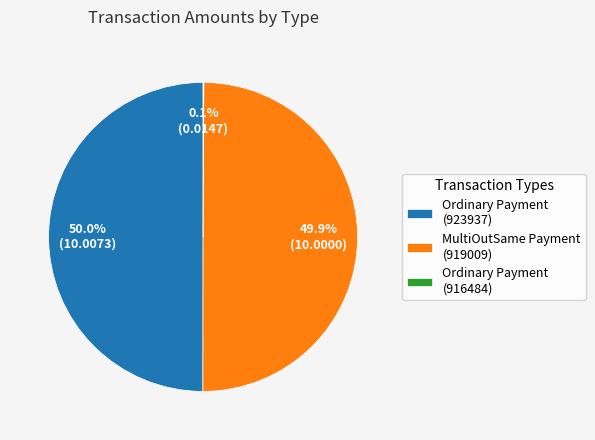

What is the total percentage of MultiOutSame Payment (919009) and Ordinary Payment (923937)?

99.9%